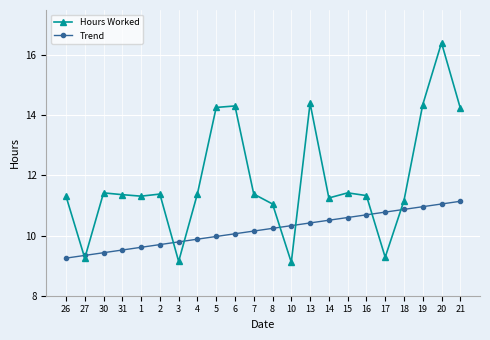

Which series changed the most between 4 and 6?

Hours Worked